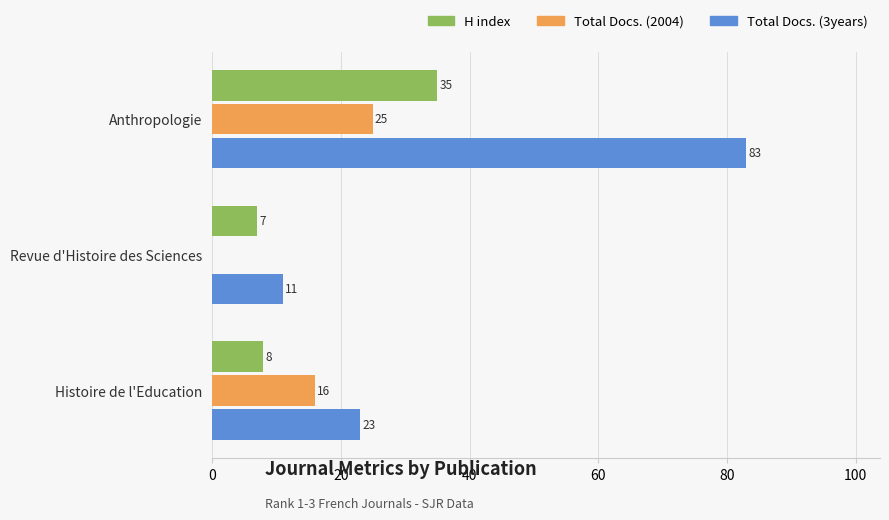

How many distinct data groups are displayed?

3